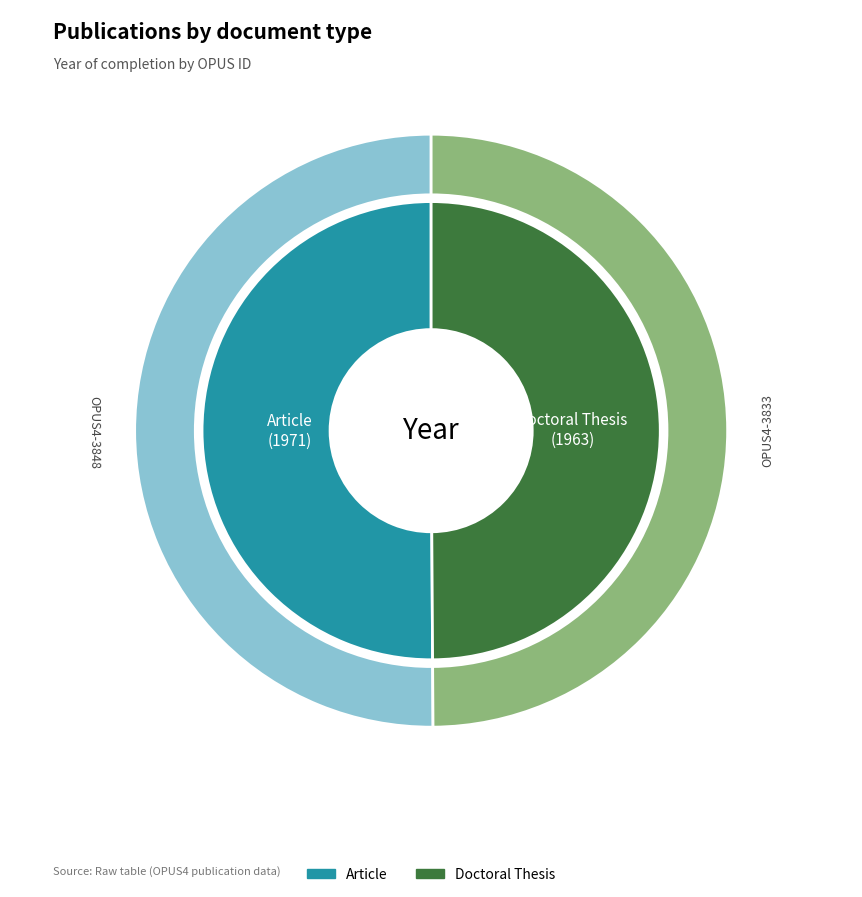

What is the change in value from OPUS4-3848 to OPUS4-3833?

-8